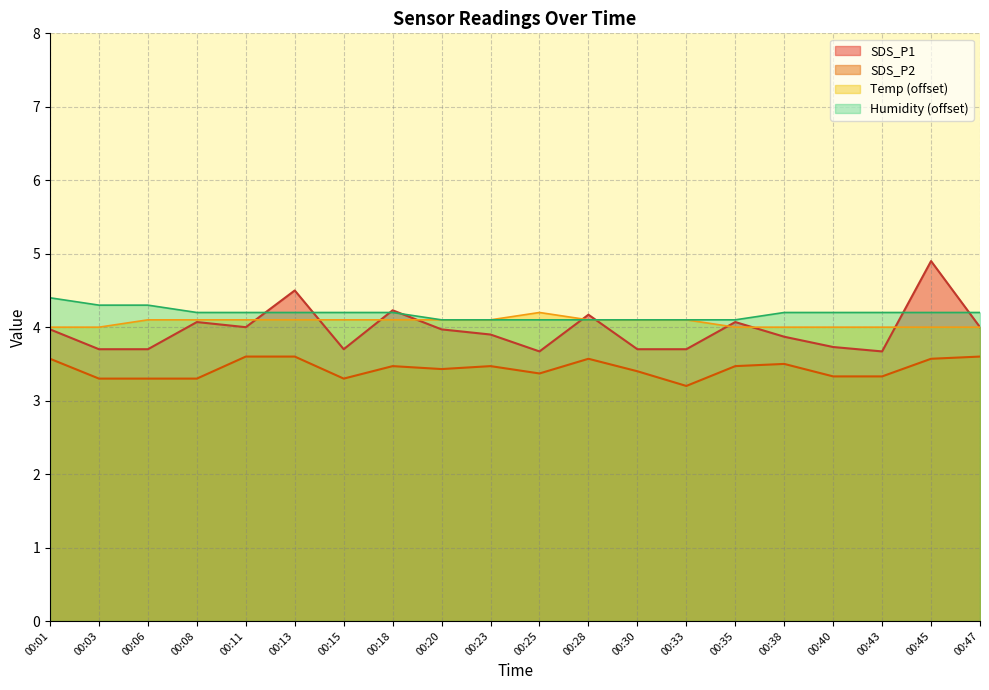

Count the number of categories in the chart.

20